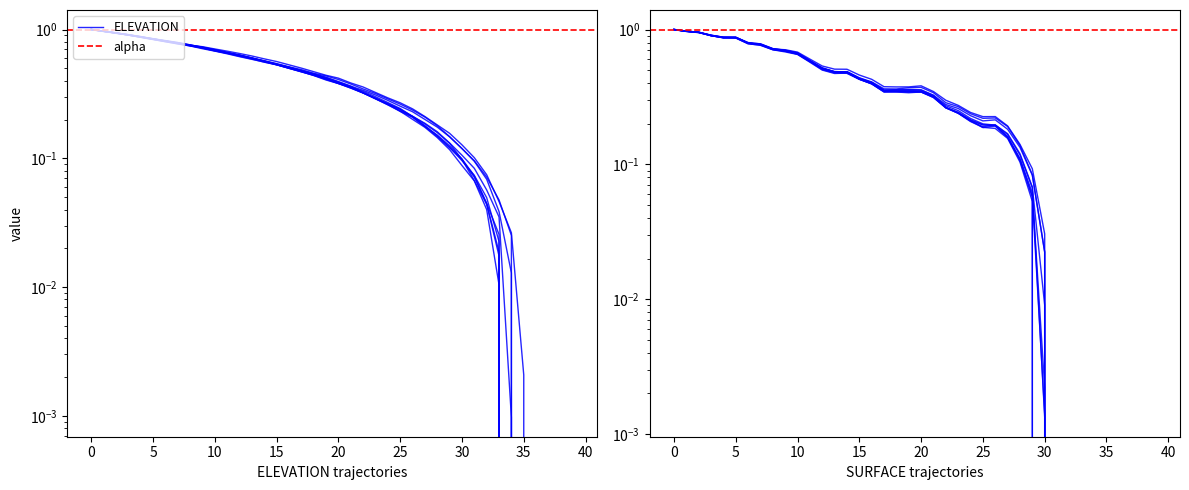

What is the label of the 15th point from the right?

25